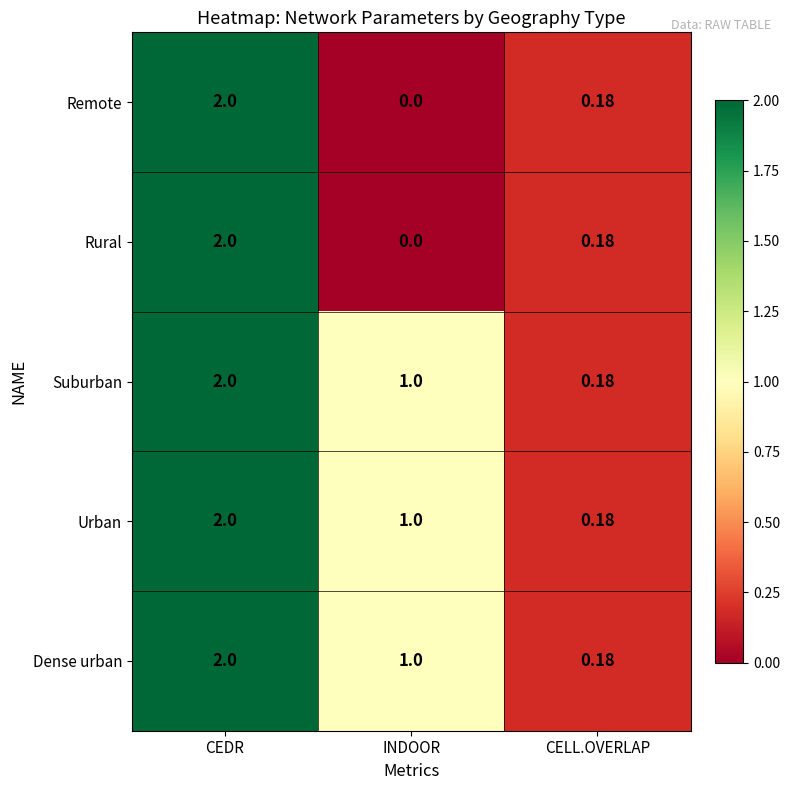

At which label does Dense urban first exceed 1?

CEDR